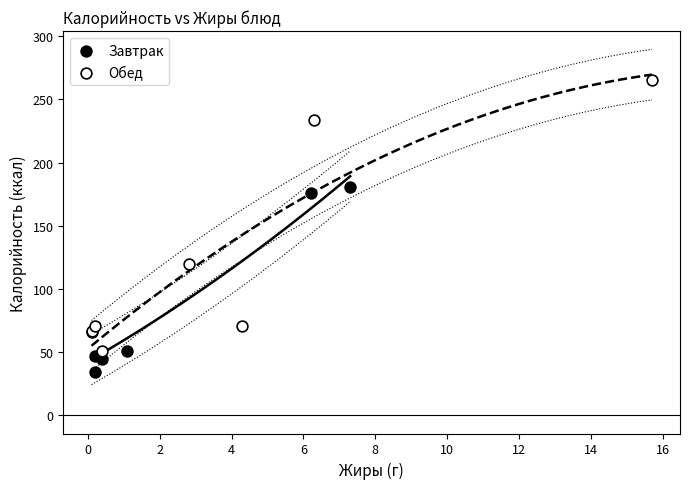

Which series has the largest Y range (max minus min)?

Обед